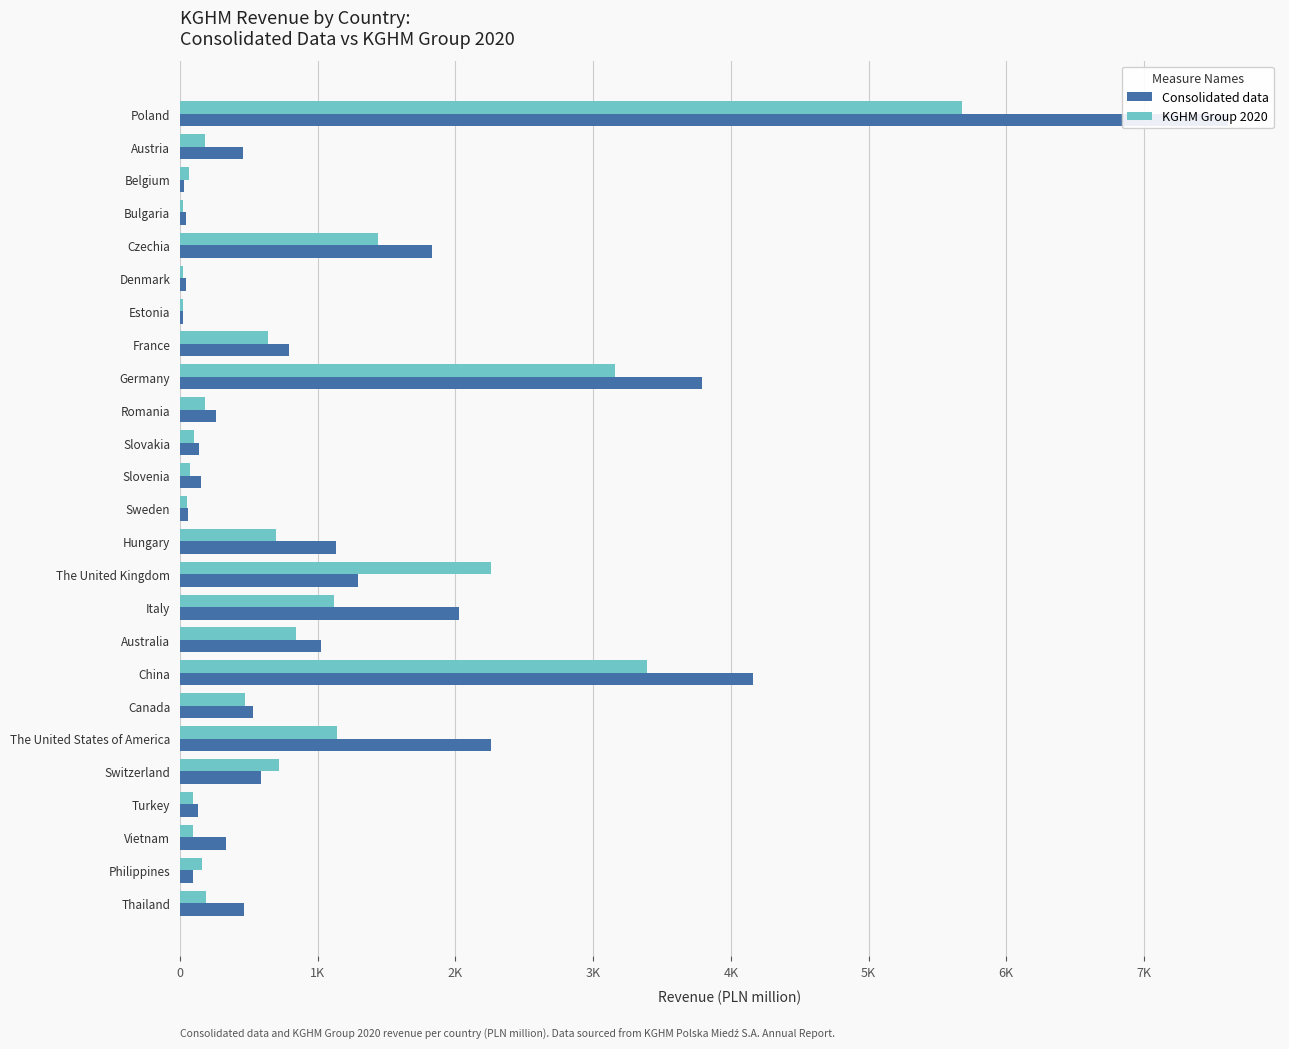

Rank the series by their maximum value, from lowest to highest.

KGHM Group 2020, Consolidated data